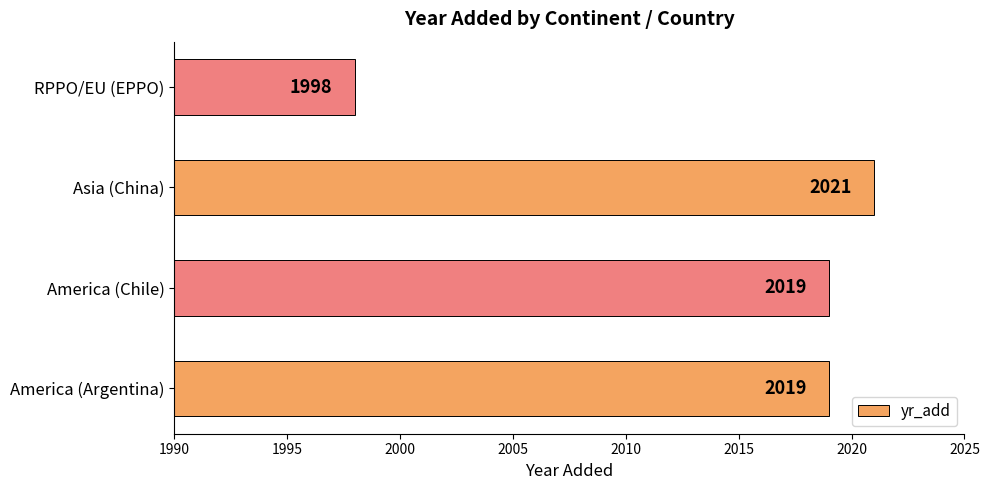

Reading bottom to top, extract all data points from this chart.

2019	2019	2021	1998